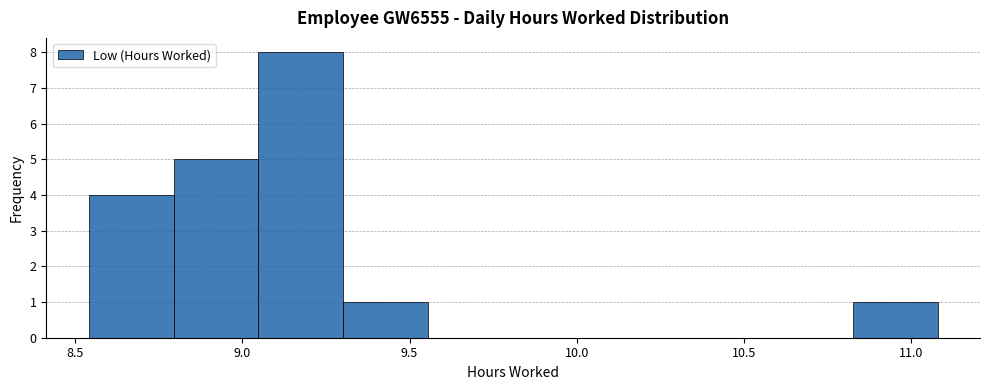

Reading left to right, list every bar in this chart as the range it spans on the x-axis followed by its height. Neither the bar edges nor the heights are printed on the chart, so give them approximately, as read against the axes.

8.55 to 8.80: 4
8.80 to 9.05: 5
9.05 to 9.30: 8
9.30 to 9.55: 1
9.55 to 9.80: 0
9.80 to 10.05: 0
10.05 to 10.30: 0
10.30 to 10.55: 0
10.55 to 10.85: 0
10.85 to 11.10: 1